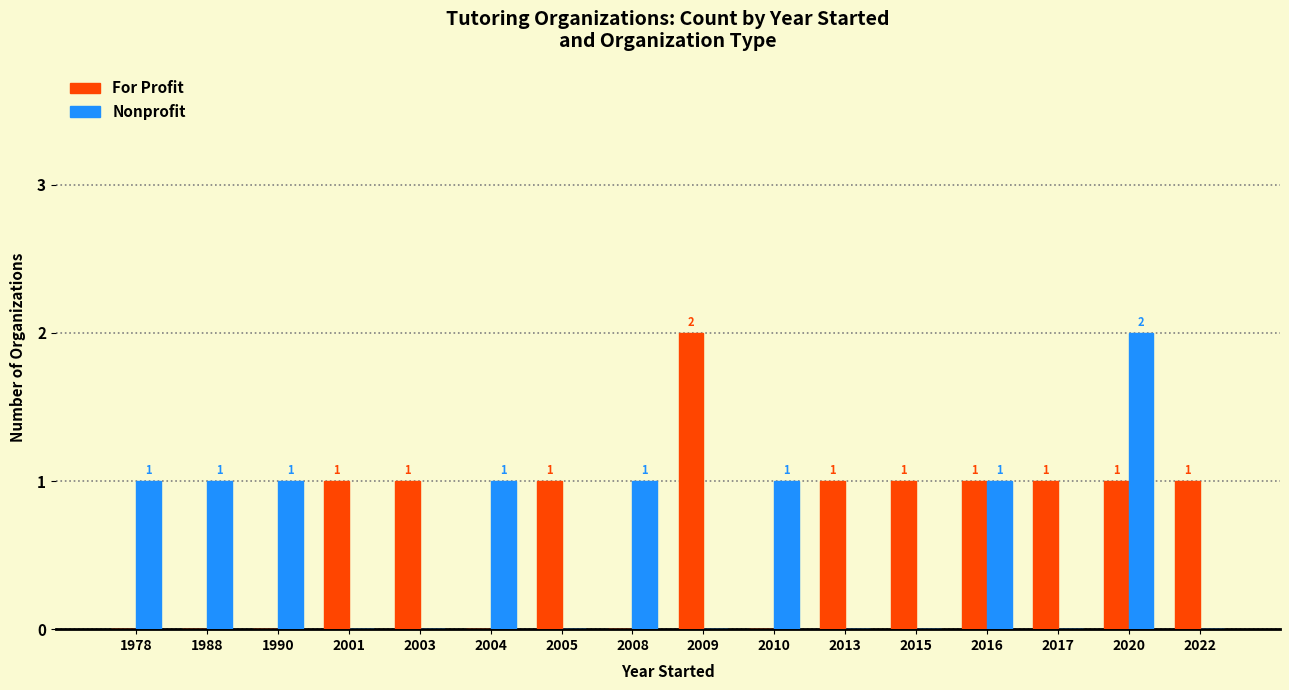

The value of For Profit at 1990 is 0. True or false?

True